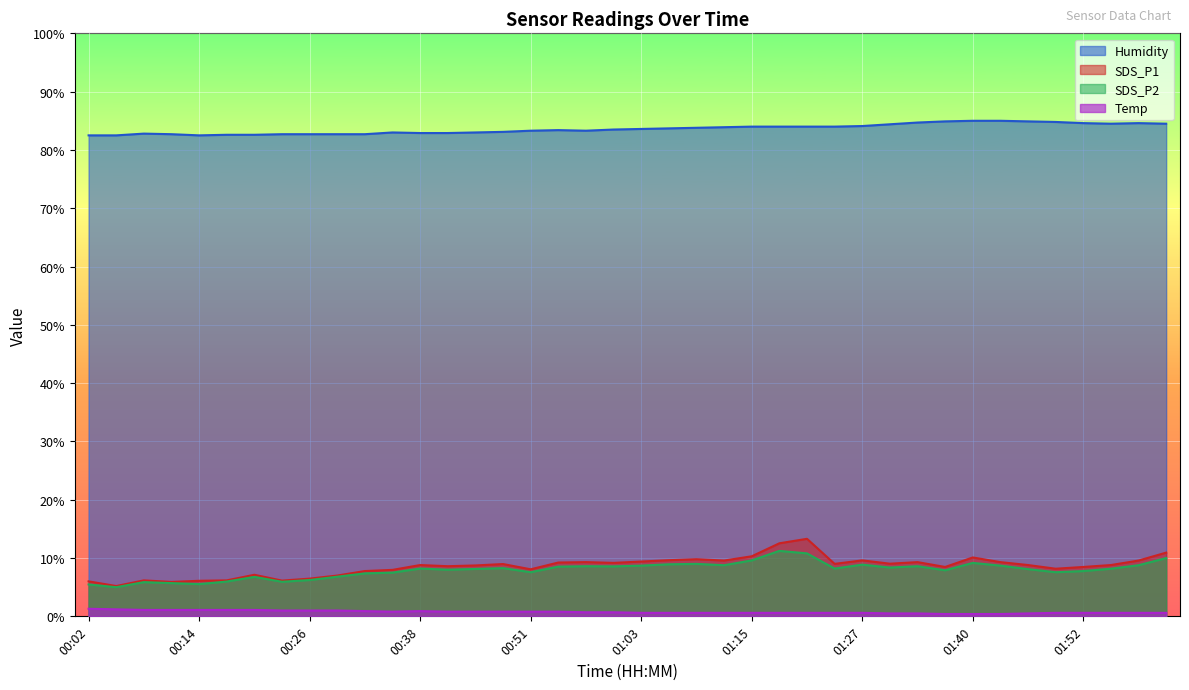

How many data points does each series have?

40